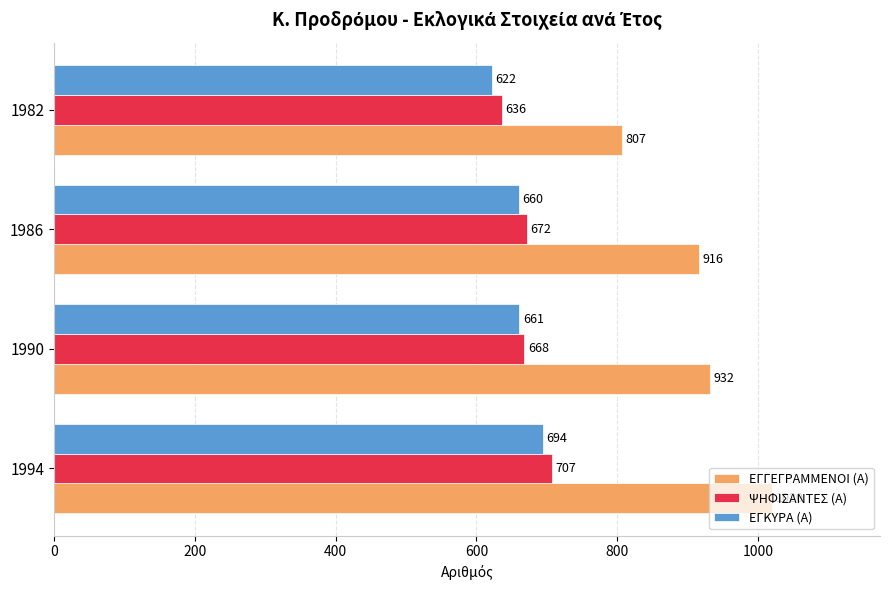

Is the value of ΨΗΦΙΣΑΝΤΕΣ (Α) at 1982 greater than the value of ΕΓΚΥΡΑ (Α) at 1994?

No